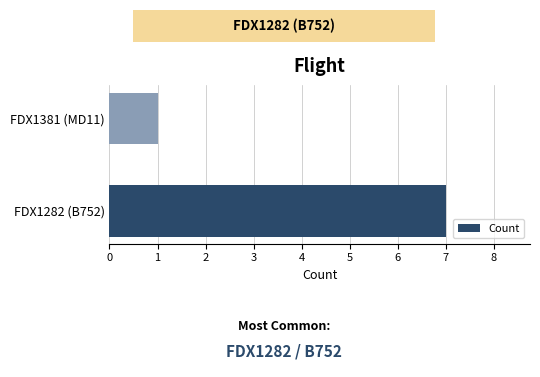

List the labels in order of value, largest first.

FDX1282 (B752), FDX1381 (MD11)